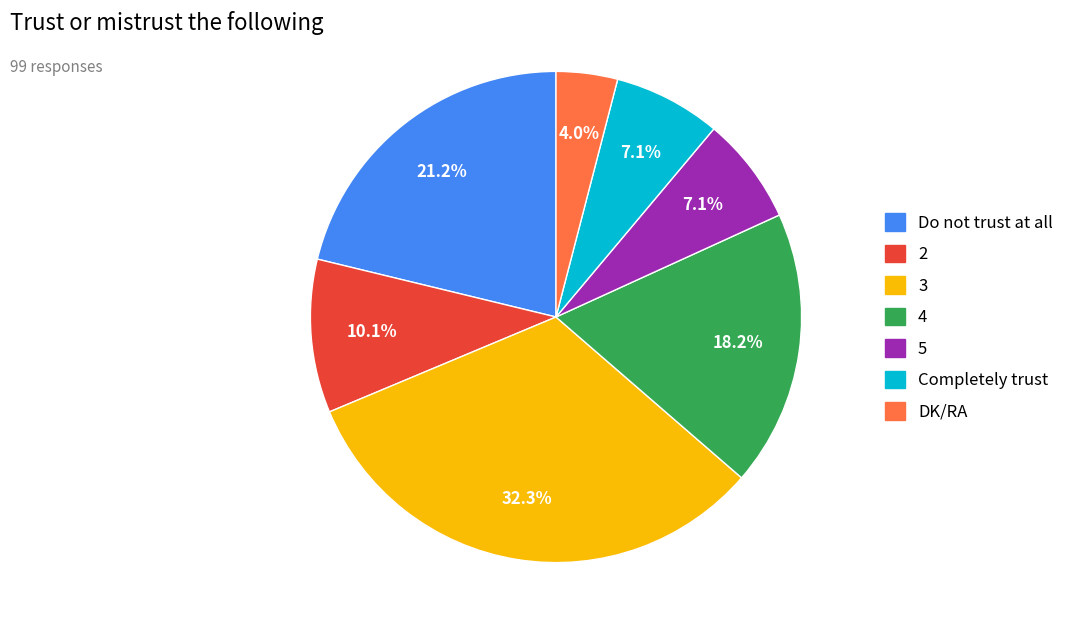

What portion of the pie excludes 5?

92.9%